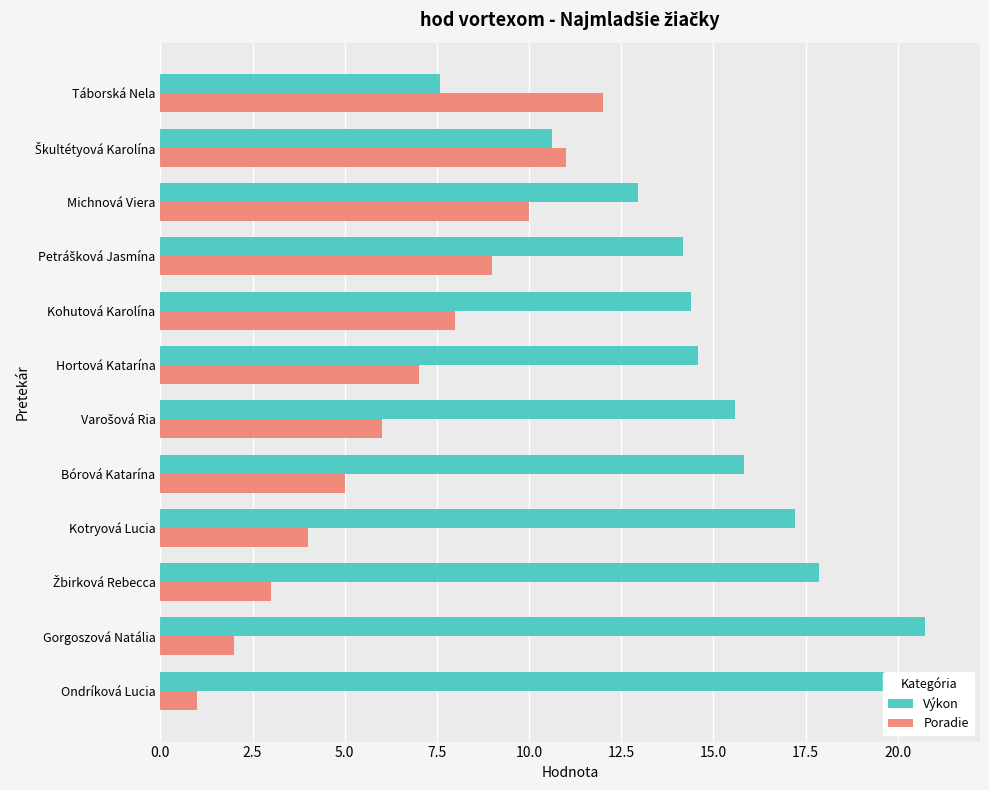

Is the value of Poradie at Kotryová Lucia greater than the value of Výkon at Petrášková Jasmína?

No